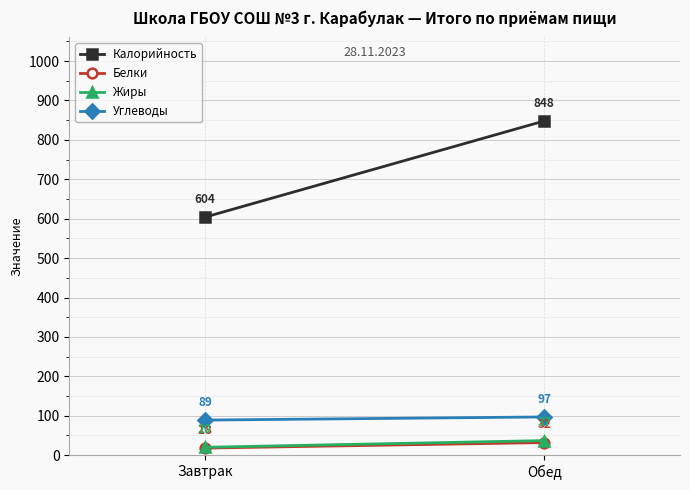

Reading left to right, list all the values displayed in this chart.

Калорийность: Завтрак=604	Обед=848
Белки: Завтрак=18	Обед=32
Жиры: Завтрак=20	Обед=37
Углеводы: Завтрак=89	Обед=97